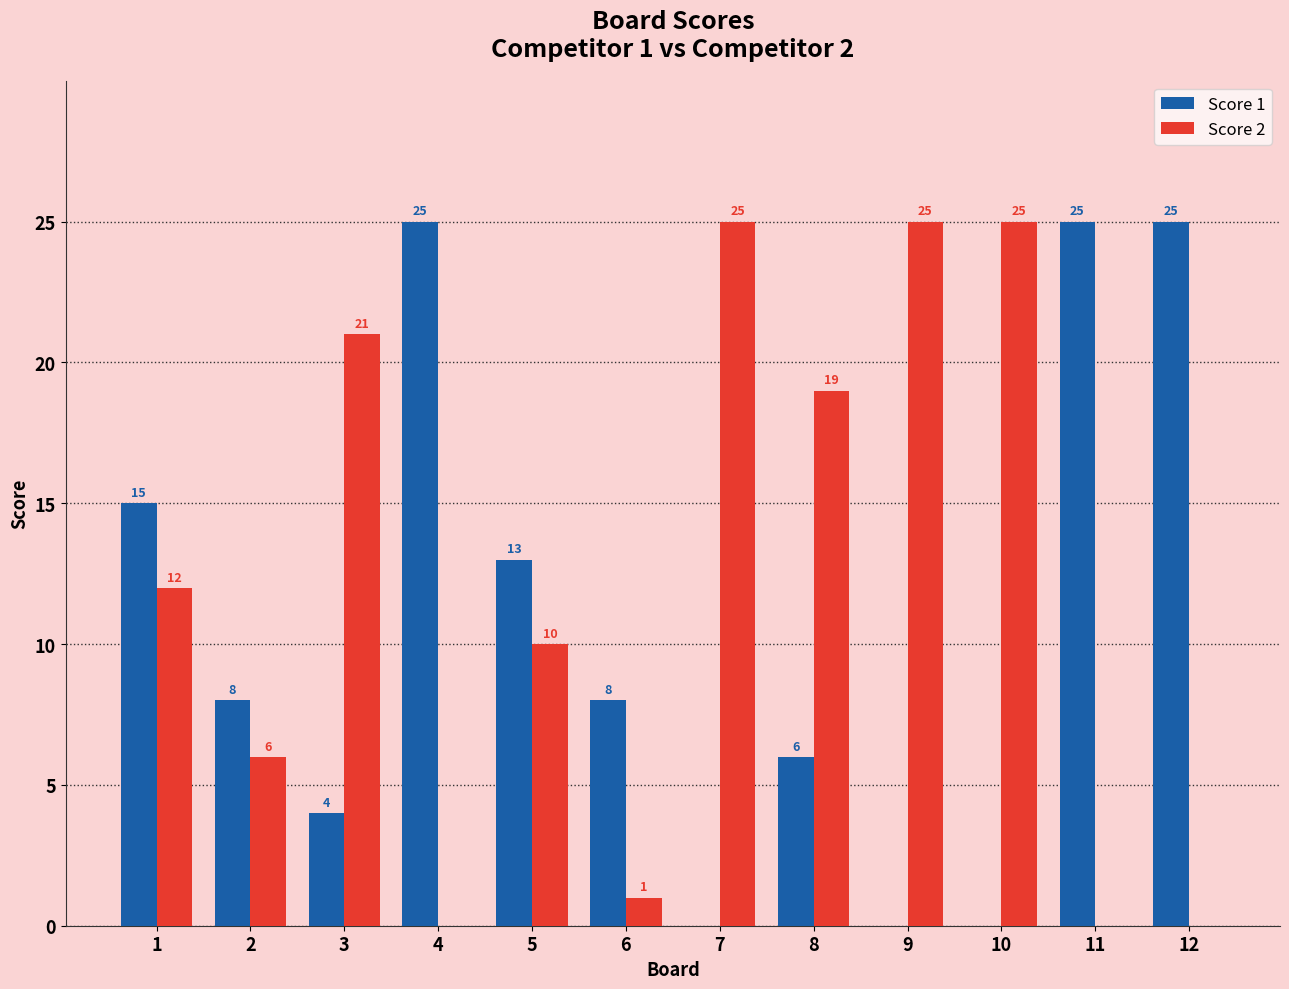

Is it true that Score 2 equals 19 at 8?

True